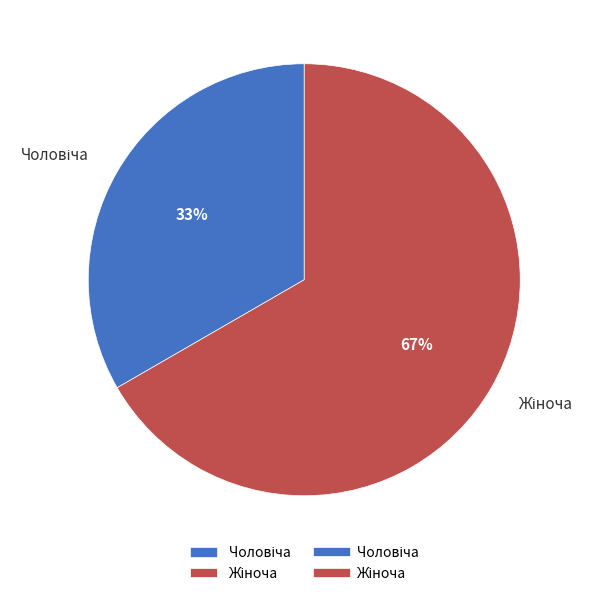

To the nearest percent, what is the average slice percentage?

50%